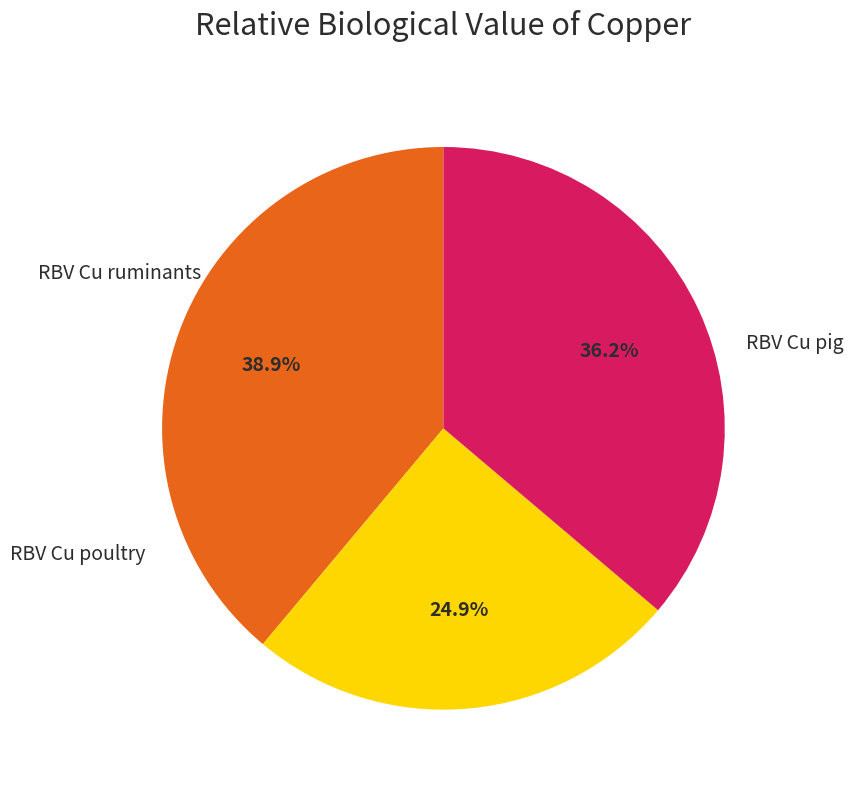

Is there a majority slice in this chart?

No